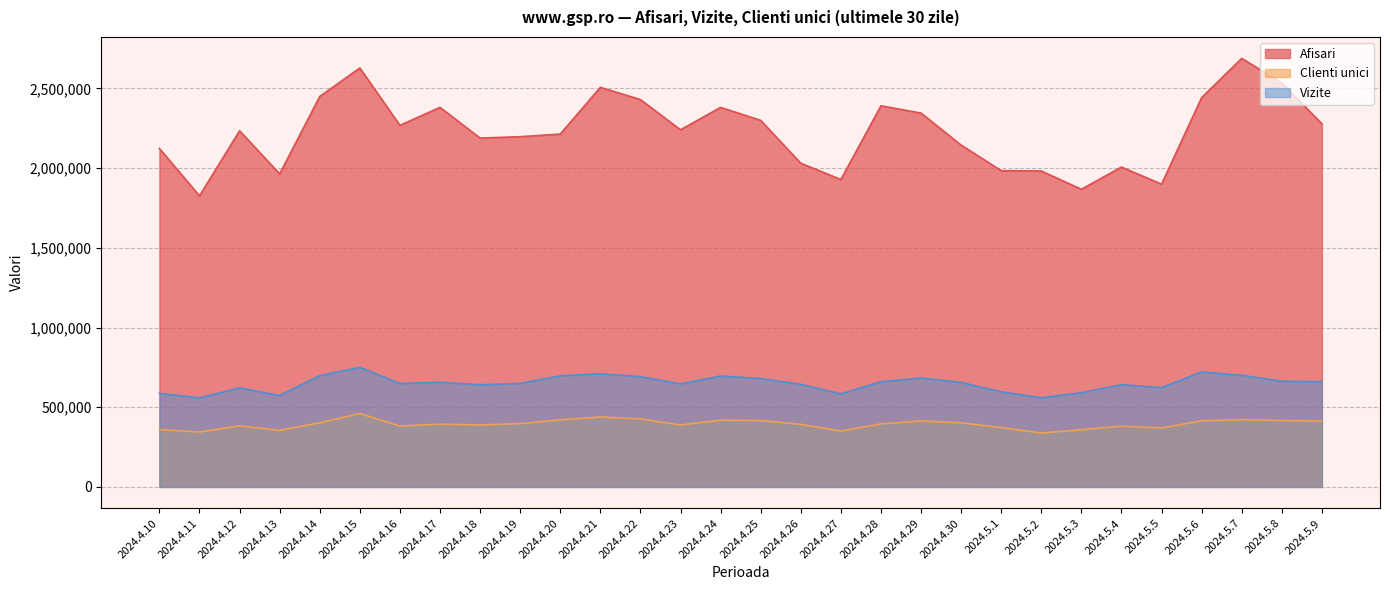

Reading right to left, transcribe all the data shown in this chart.

Afisari: 2278390	2534956	2688615	2442428	1899534	2006907	1867455	1982180	1984360	2144595	2345453	2391148	1928868	2030888	2299578	2381142	2240466	2430315	2506907	2213893	2197309	2188732	2381482	2268332	2628337	2449650	1964165	2234320	1826277	2123416
Clienti unici: 413296	416831	421917	415122	369899	381303	359097	338466	372179	402632	413844	395822	350778	392734	416539	418800	388810	427133	438930	420985	397547	388804	393796	382127	460665	402774	354493	383617	344640	360349
Vizite: 659914	663493	700196	721522	623219	642021	591219	559798	596853	655421	683249	659796	584153	643913	680567	696147	646346	692149	710272	697204	649409	641079	656752	649037	750630	698377	573630	621488	558946	587251